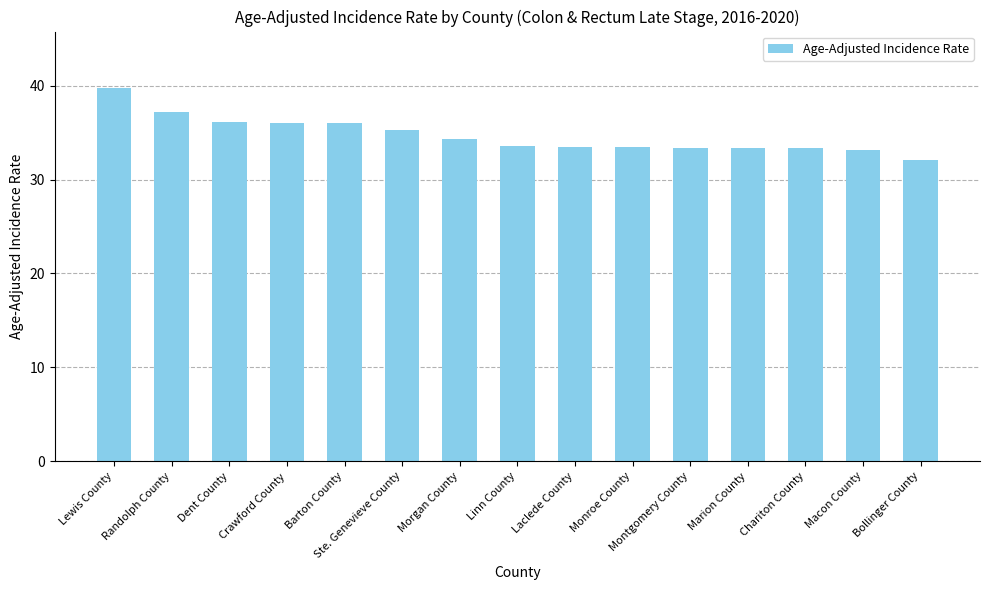

Which category has the lowest value across all series?

Bollinger County